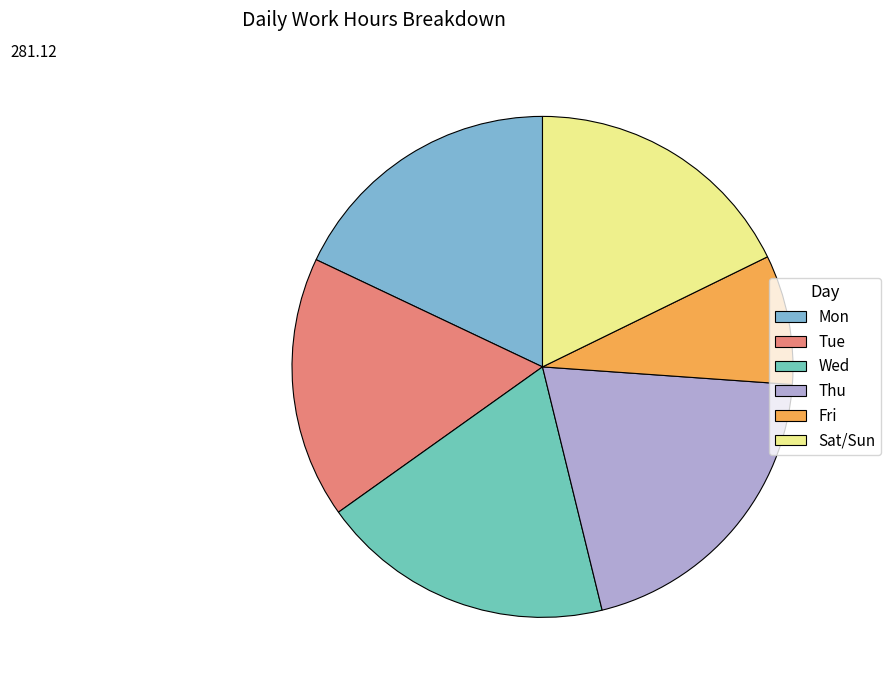

Is there any slice that represents more than half of the pie?

No